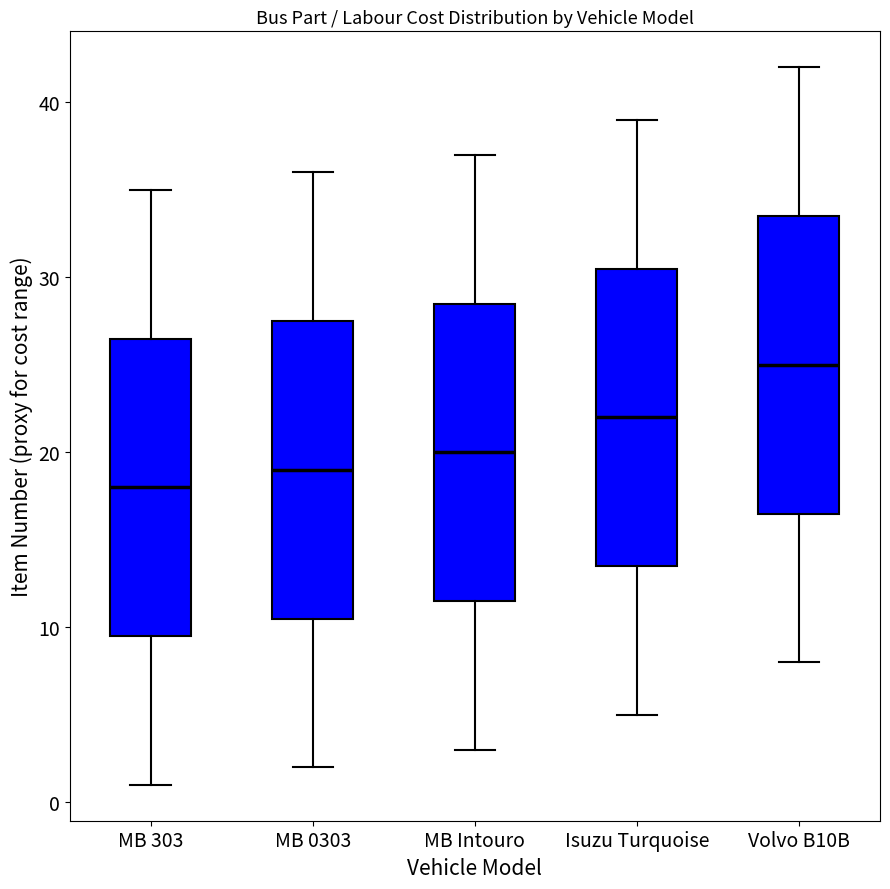

Reading left to right, transcribe this box plot: for each box, give where its median line is, the range the box spans, and where its two whiskers end, as read against the y-axis. The values are not printed on the chart, so give them approximately, as read against the axis.

MB 303: median 18, box 10 to 27, whiskers 1 to 35
MB 0303: median 19, box 11 to 28, whiskers 2 to 36
MB Intouro: median 20, box 12 to 29, whiskers 3 to 37
Isuzu Turquoise: median 22, box 14 to 31, whiskers 5 to 39
Volvo B10B: median 25, box 17 to 34, whiskers 8 to 42